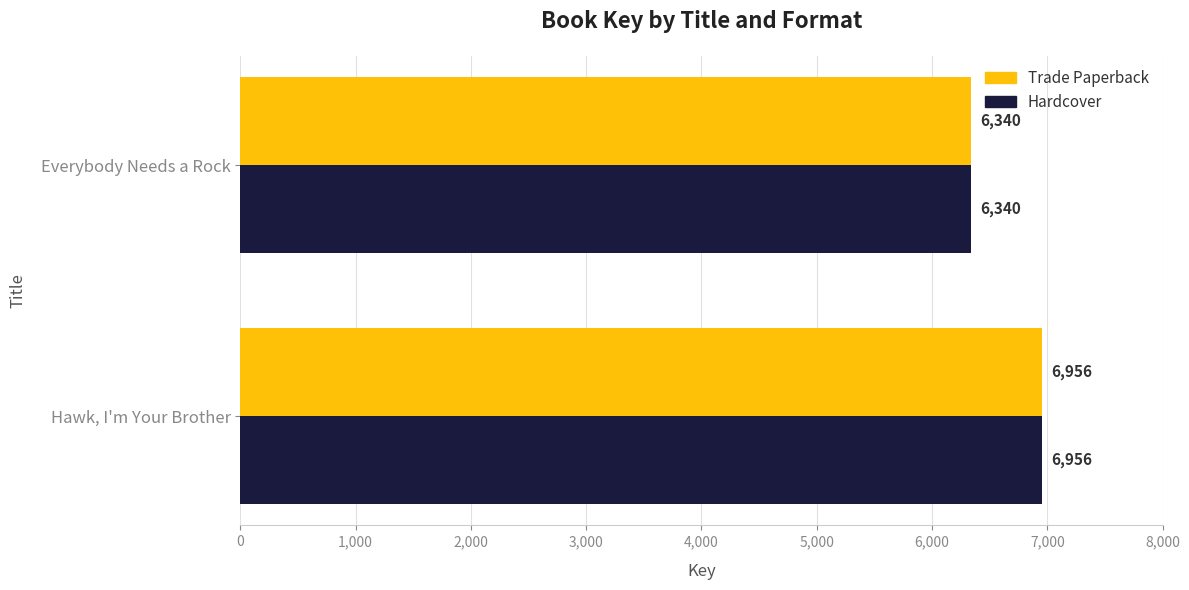

What is the difference between the Trade Paperback values at Hawk, I'm Your Brother and Everybody Needs a Rock?

616